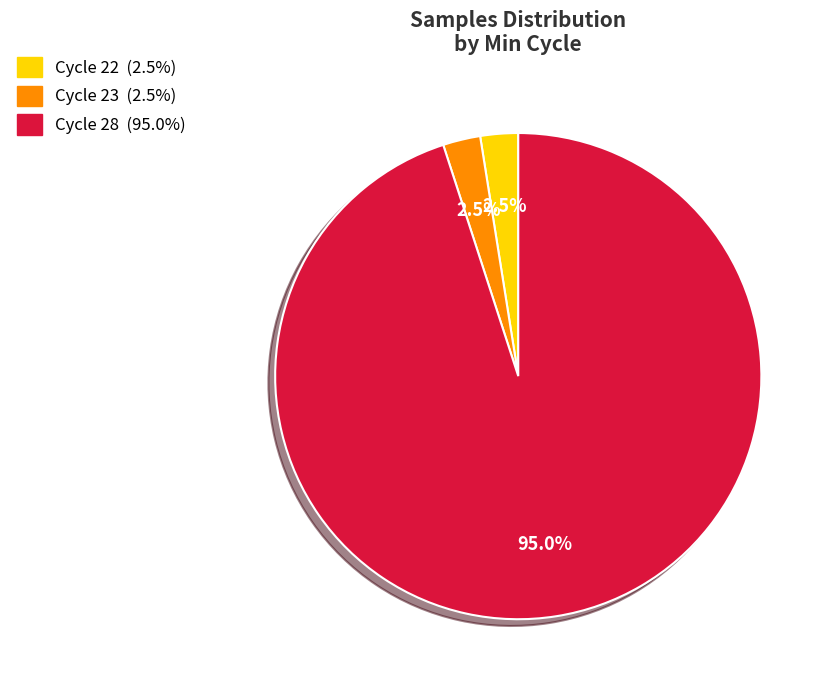

Is there a majority slice in this chart?

Yes